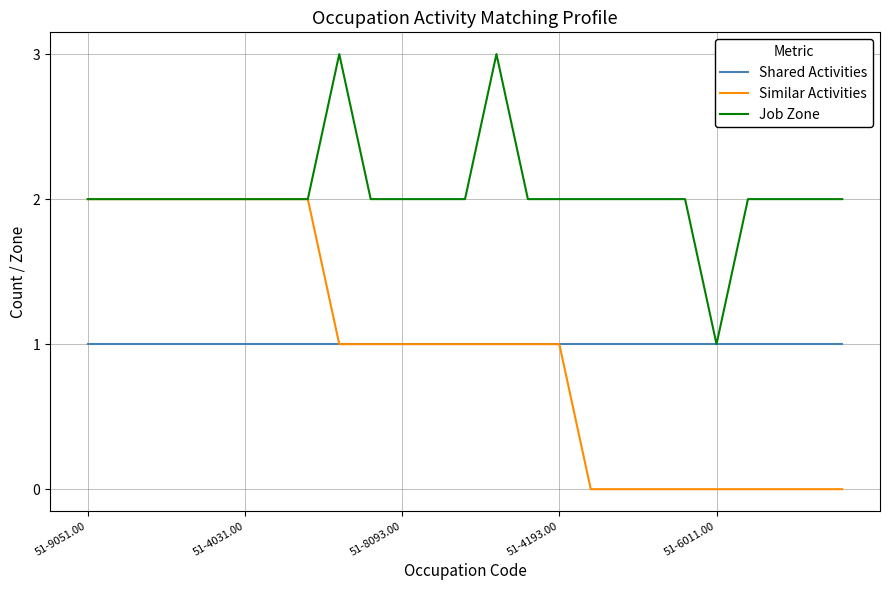

List the series in order of their peak value, lowest first.

Shared Activities, Similar Activities, Job Zone